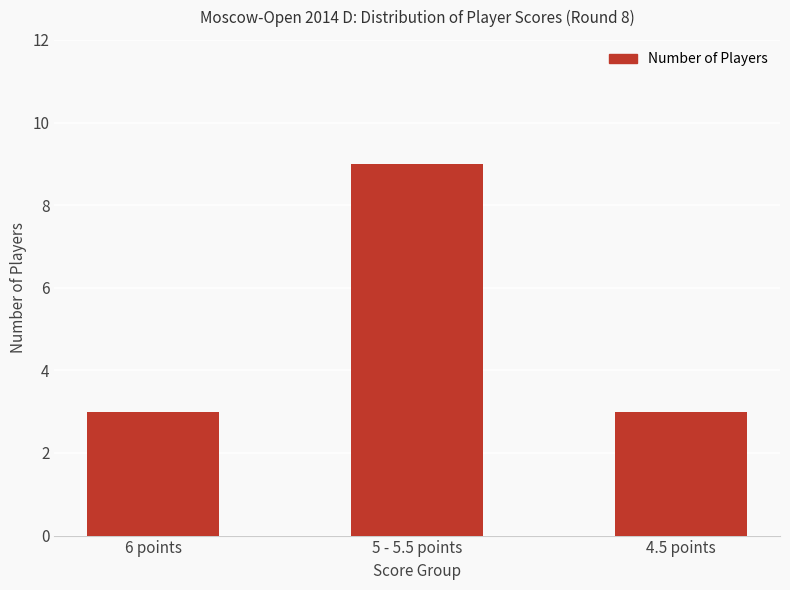

What is the label of the 1st bar from the left?

6 points